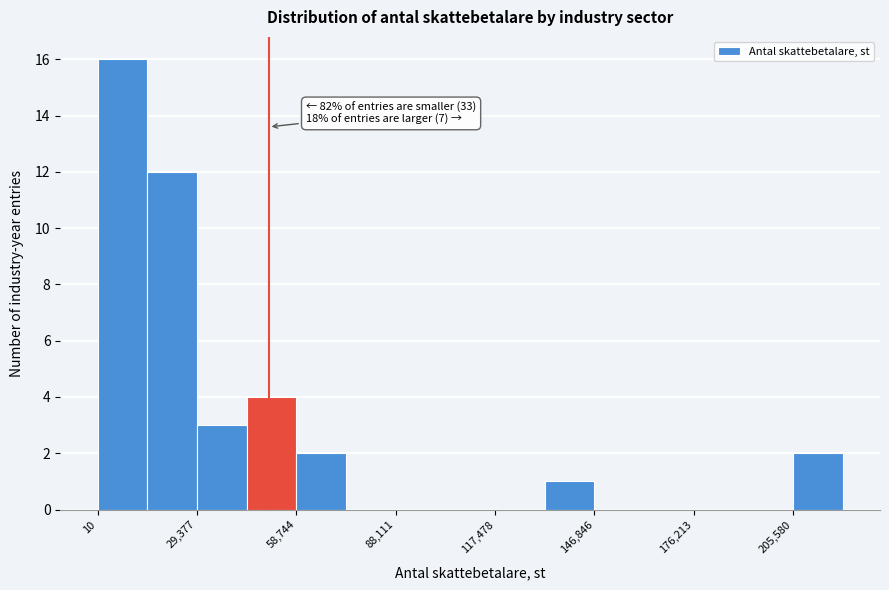

Read against the x-axis, roughly where is the centre of the tallest bar?

5000